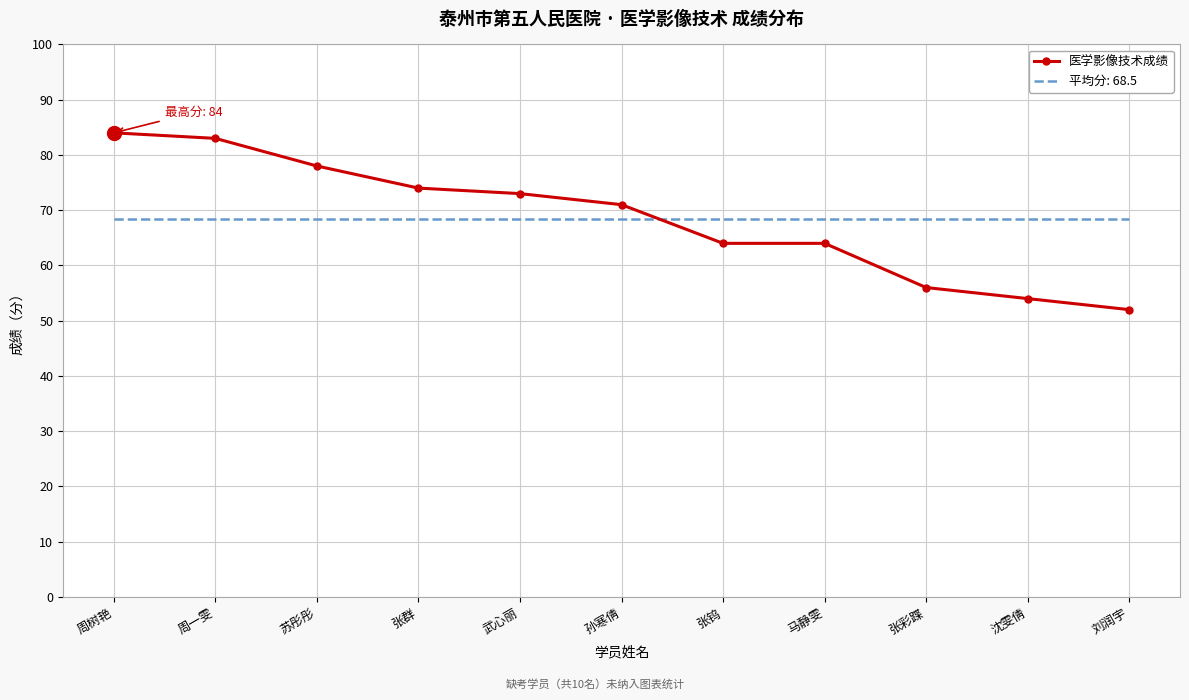

Rank the series by their maximum value, from highest to lowest.

医学影像技术成绩, 平均分: 68.5